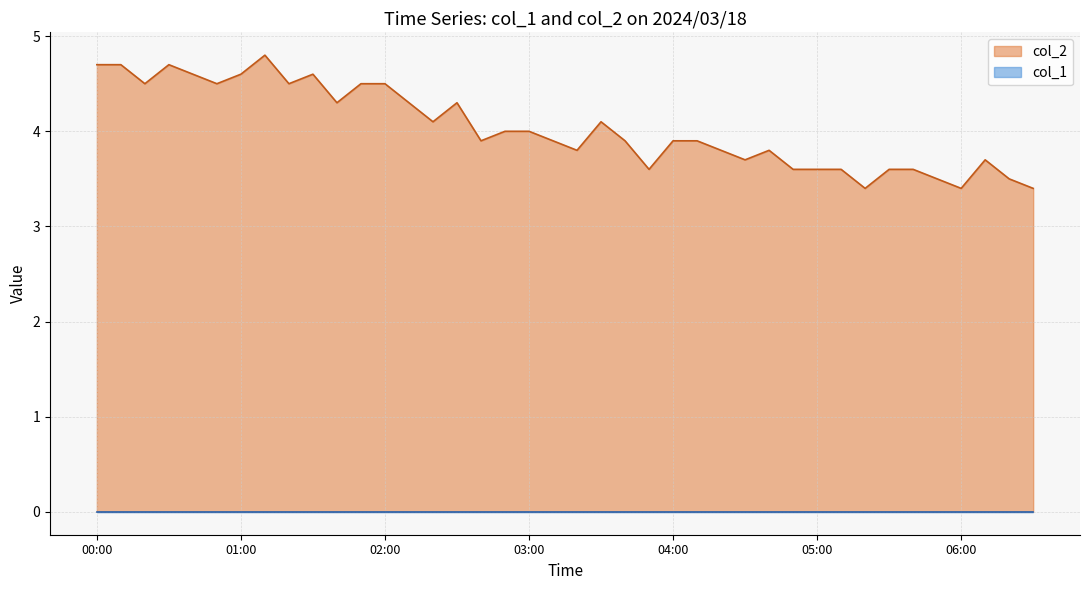

Which series has the widest spread of values?

col_2